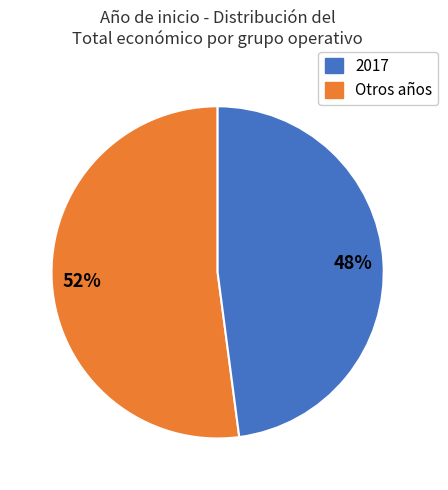

To the nearest percent, what is the average slice percentage?

50%